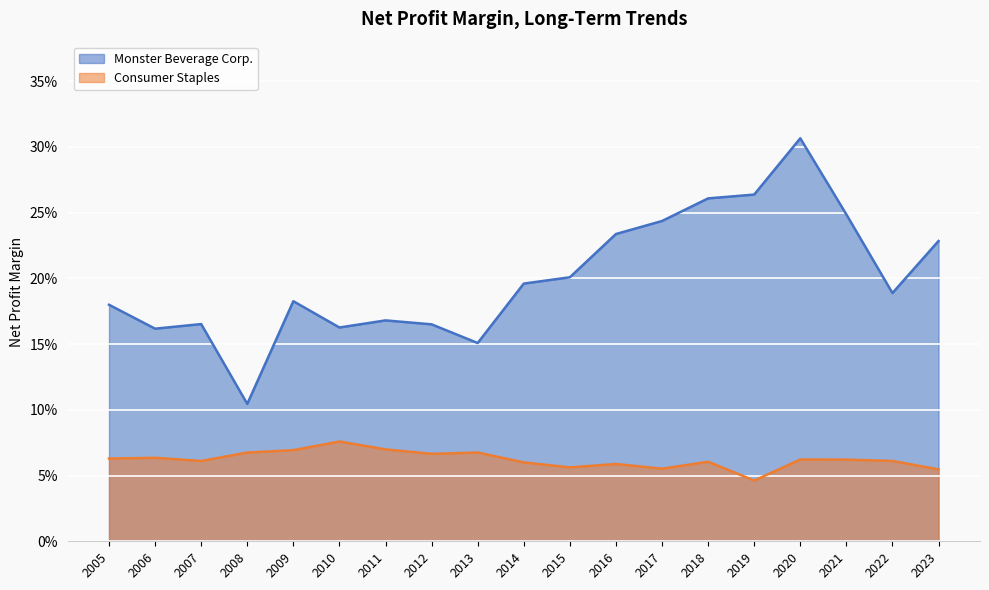

Where is Consumer Staples nearest to the value 0?

2019